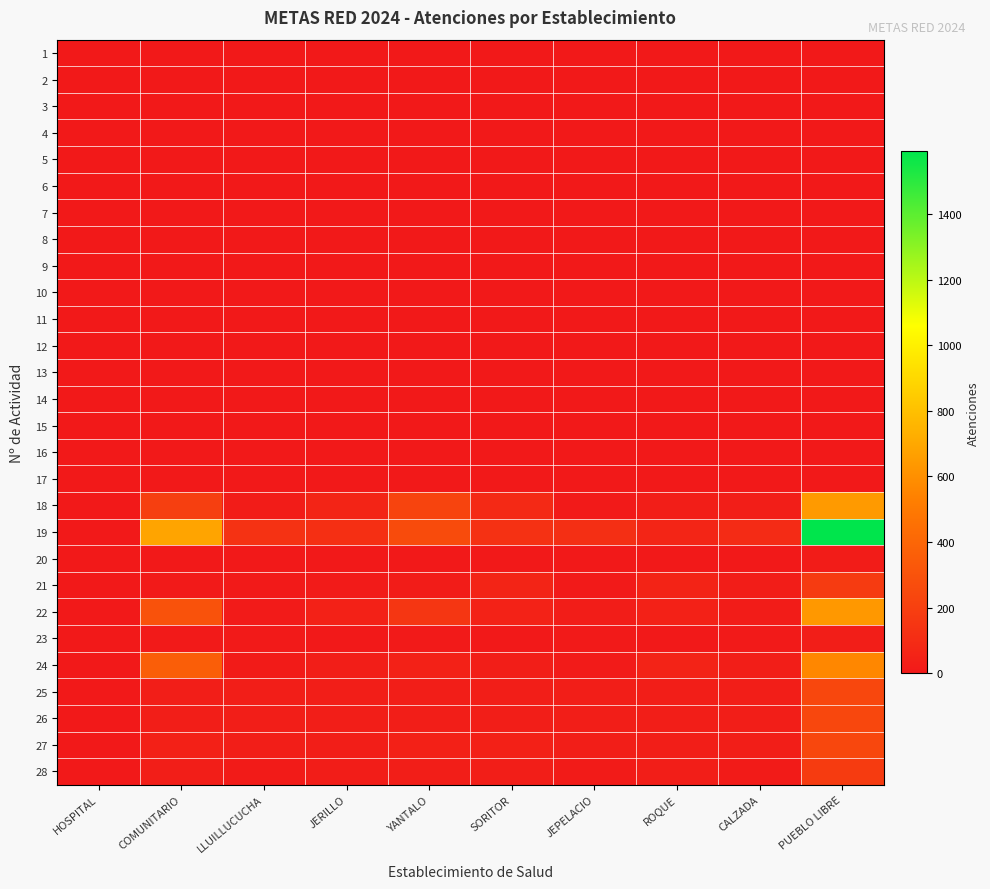

At which category is the sum across all series the highest?

PUEBLO LIBRE